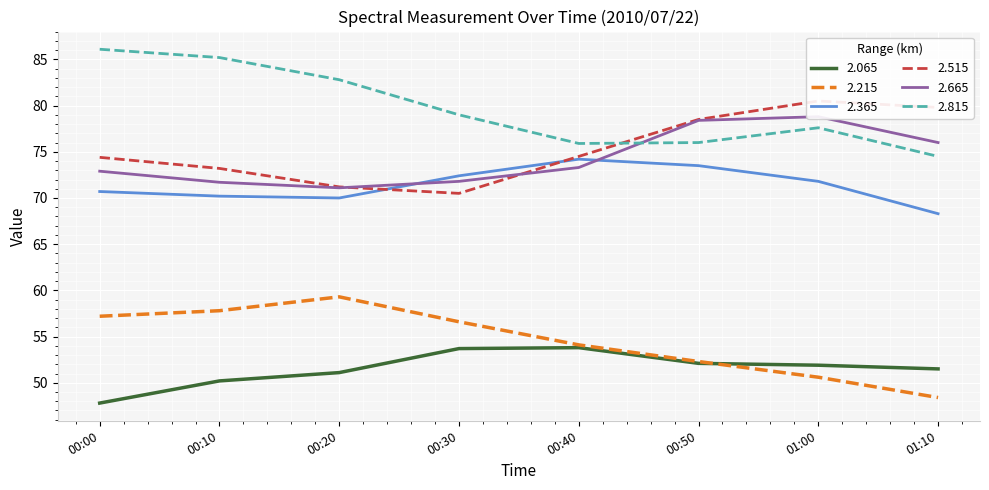

The 2.815 series shows 33.4 at 00:40. True or false?

False